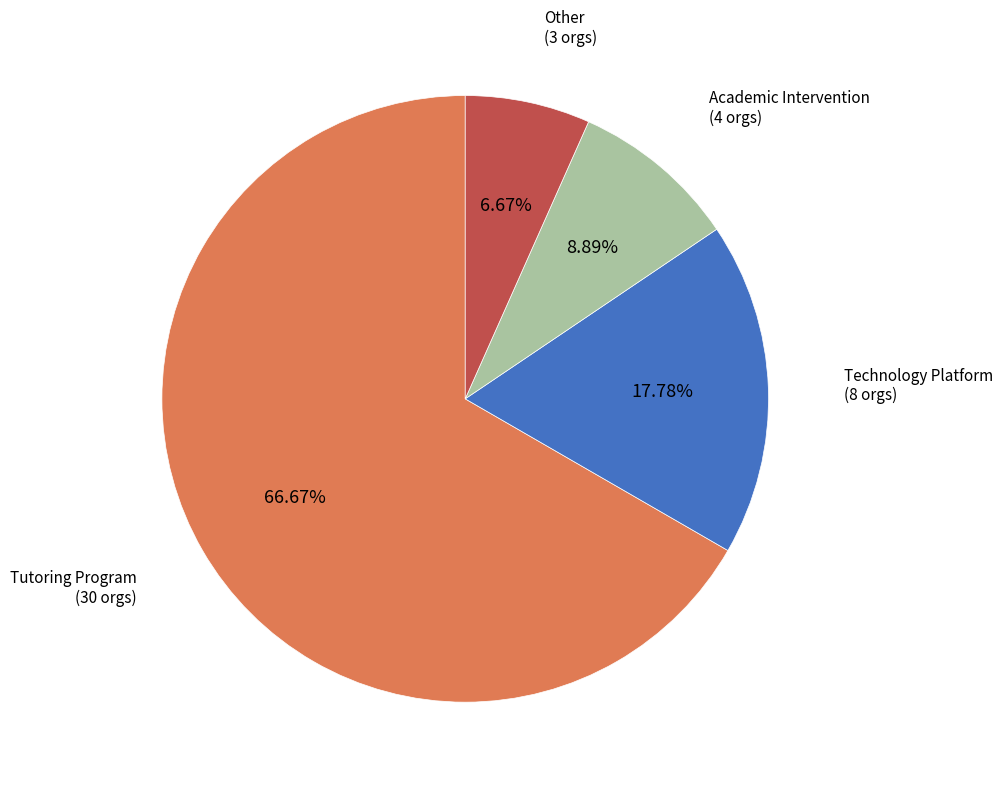

To the nearest percent, what is the average slice percentage?

25%